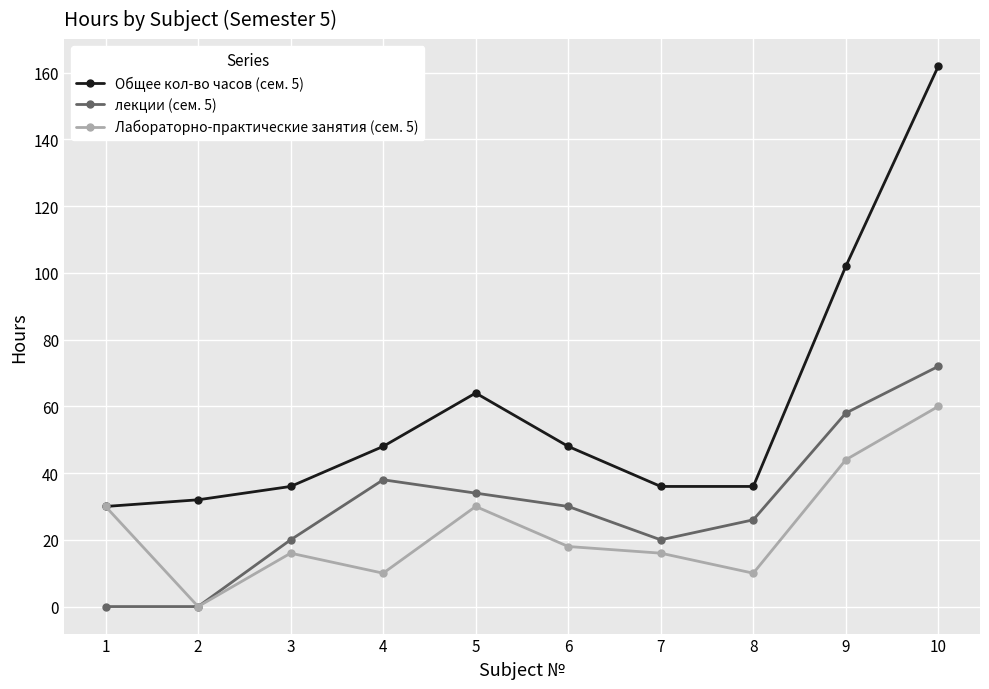

List the series in order of their overall mean, lowest first.

Лабораторно-практические занятия (сем. 5), лекции (сем. 5), Общее кол-во часов (сем. 5)